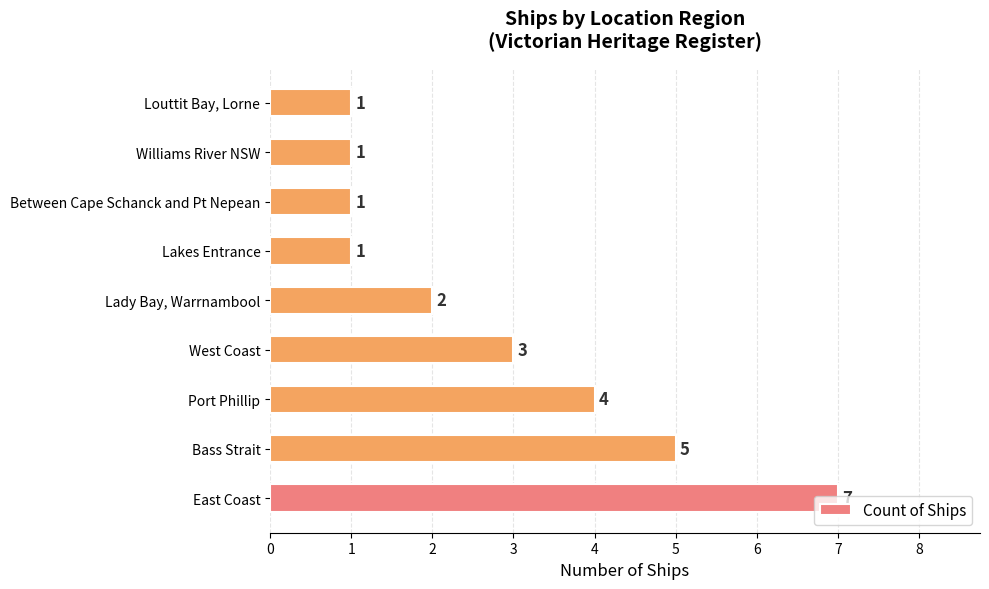

Is it true that the value at Port Phillip is 4?

True